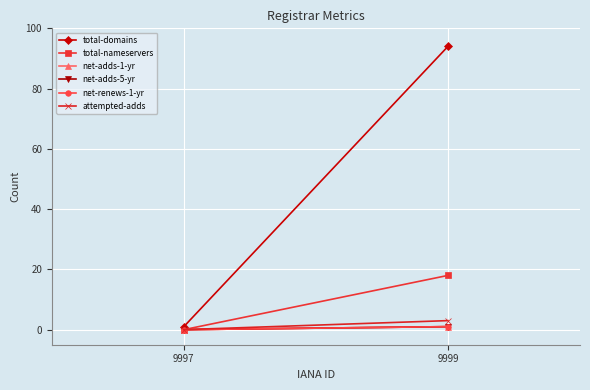

Rank the categories by net-adds-5-yr value from highest to lowest.

9999, 9997